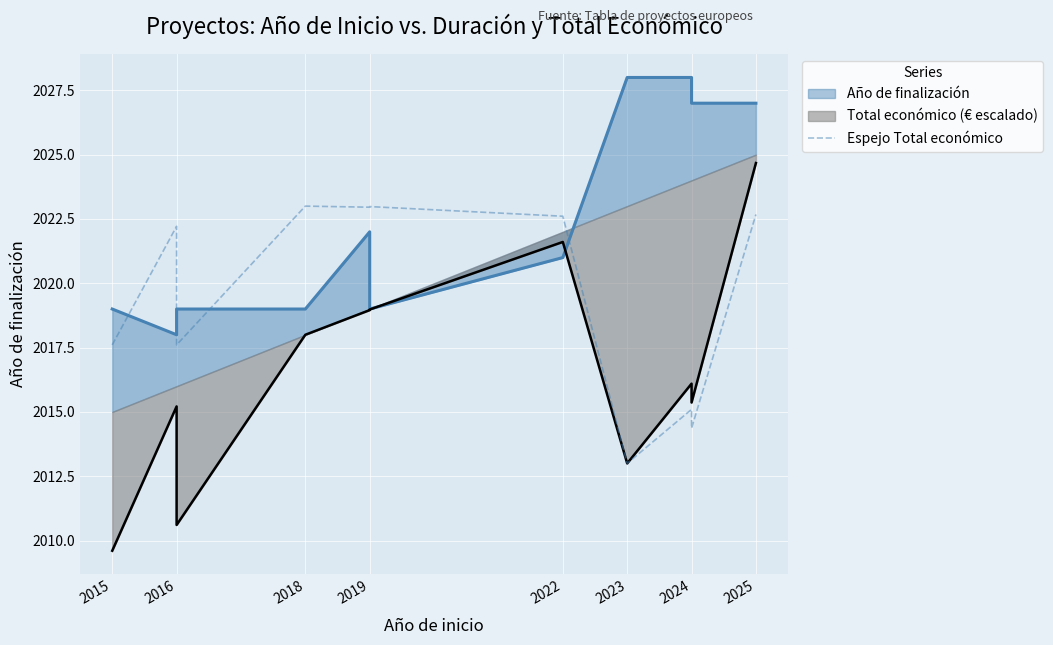

How many interior local peaks (higher than both neighbors) does the data have?

4